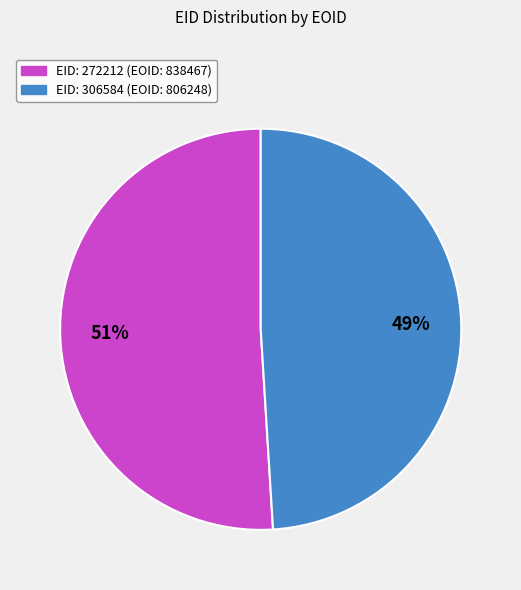

Is there a majority slice in this chart?

Yes